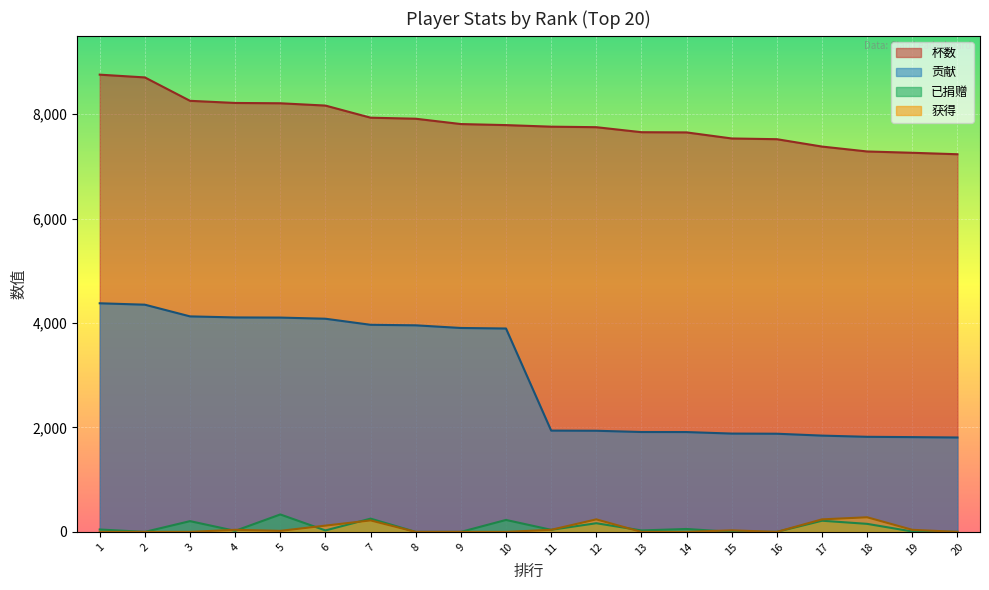

What is the difference between the second highest and second lowest values in the 获得 series?

240